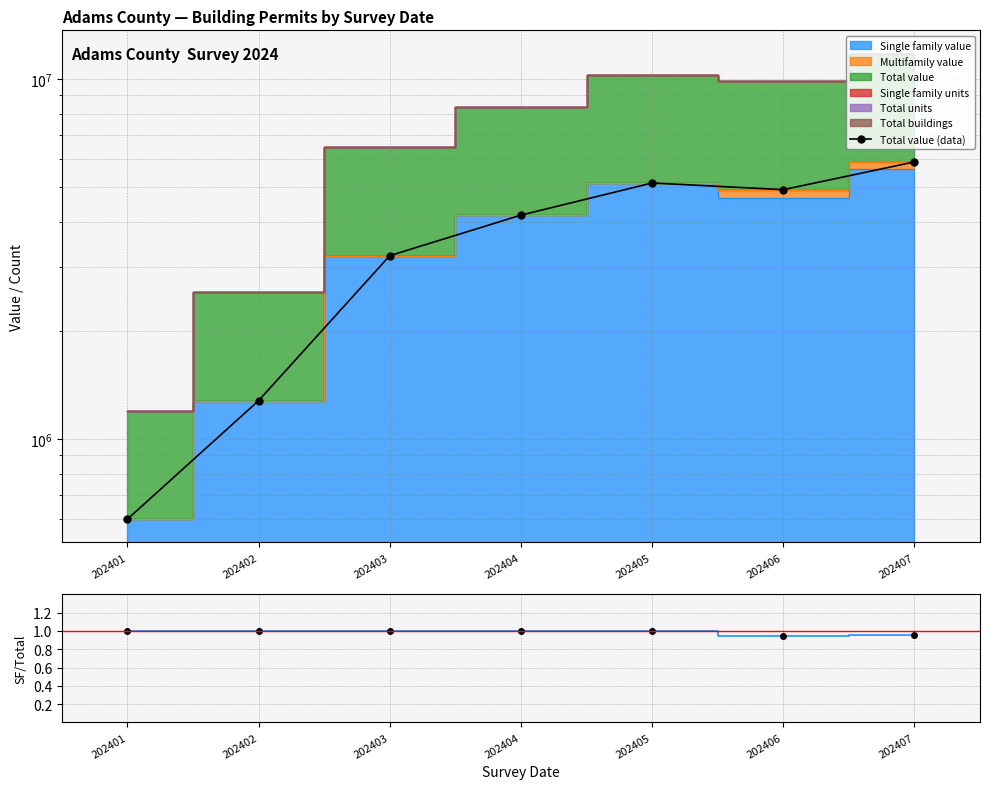

Between 202402 and 202406, which is larger?

202406